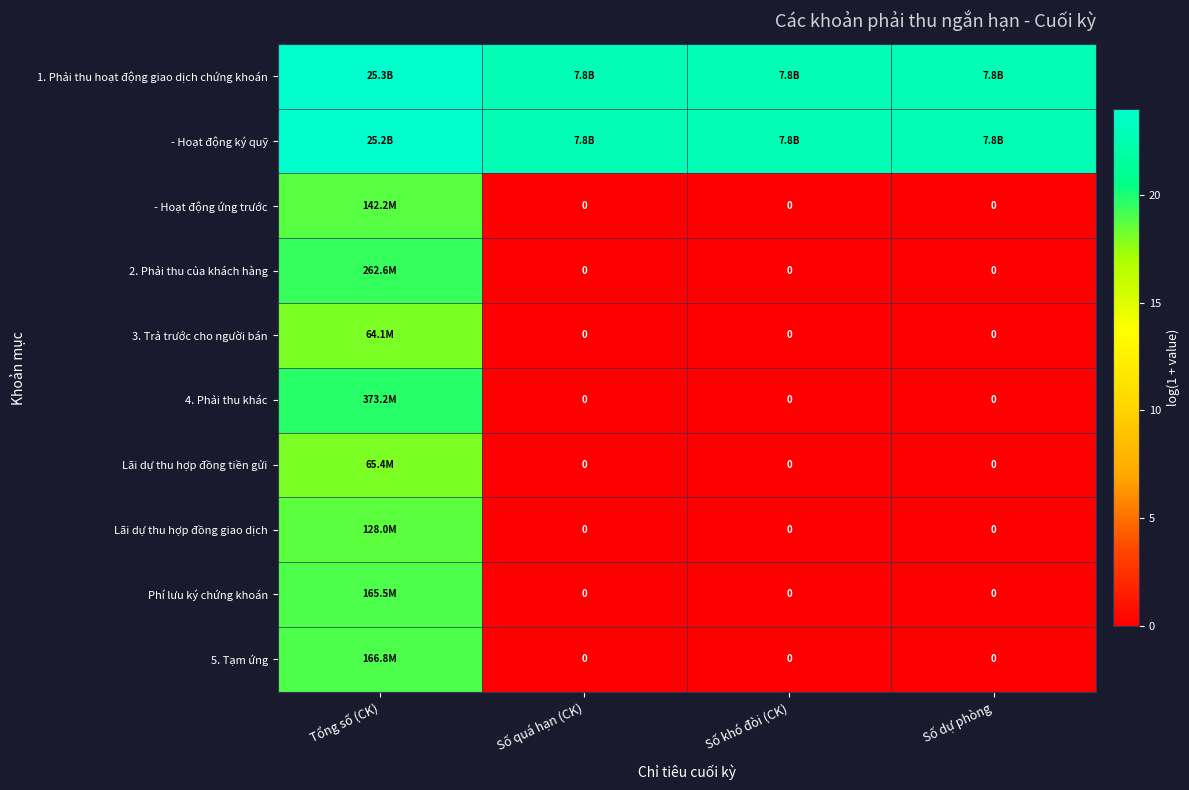

What is the total value across all series at Số khó đòi (CK)?

45.5